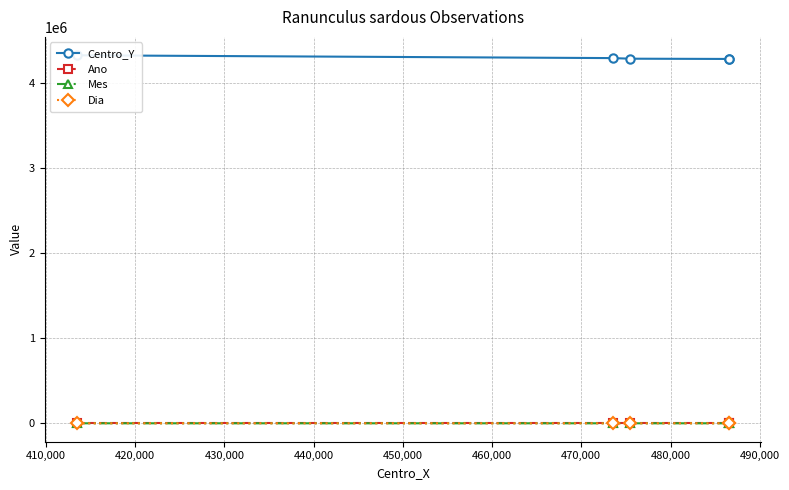

Between 410,000 and 440,000, which series saw the biggest shift?

Centro_Y